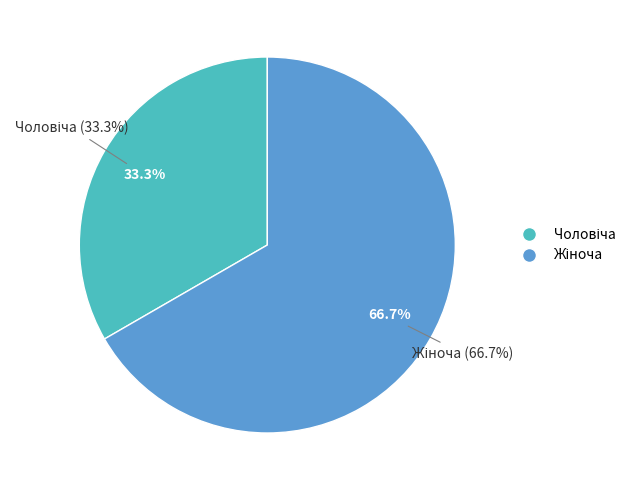

To the nearest percent, what percentage of the pie is Чоловіча?

33%